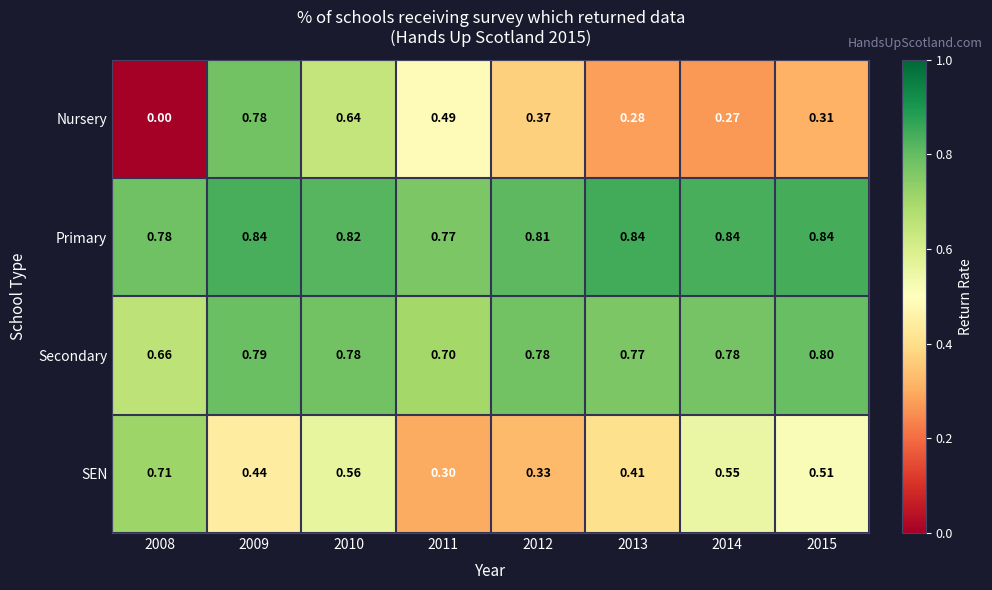

Which label corresponds to the smallest value in the chart?

2008